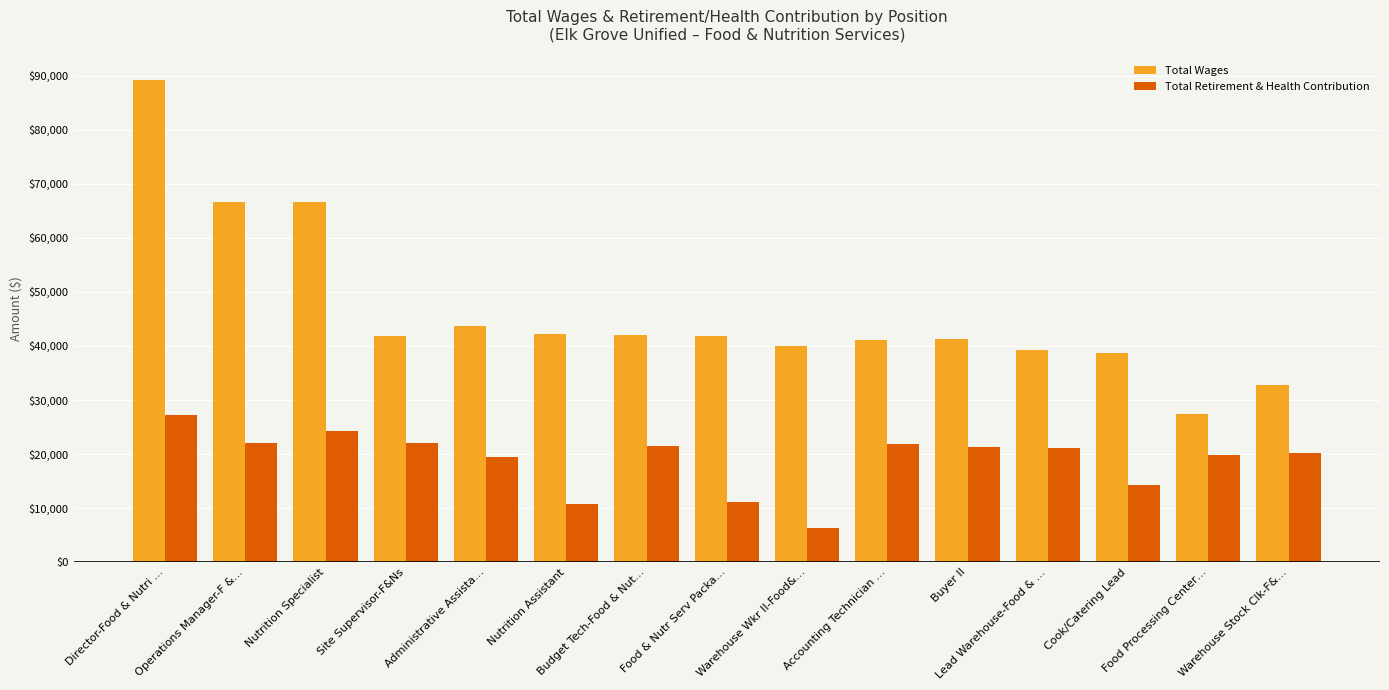

At which category is the sum across all series the highest?

Director-Food & Nutri …